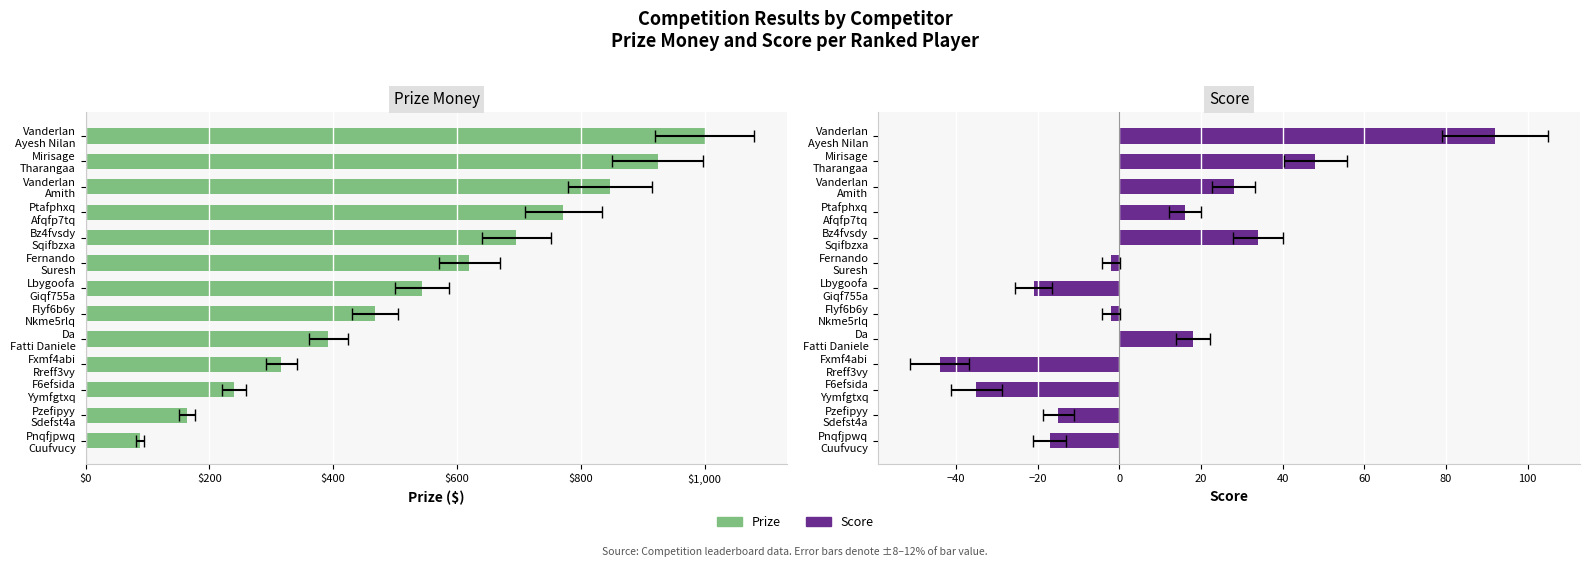

The Score series shows 28 at Da Fatti Daniele. True or false?

False